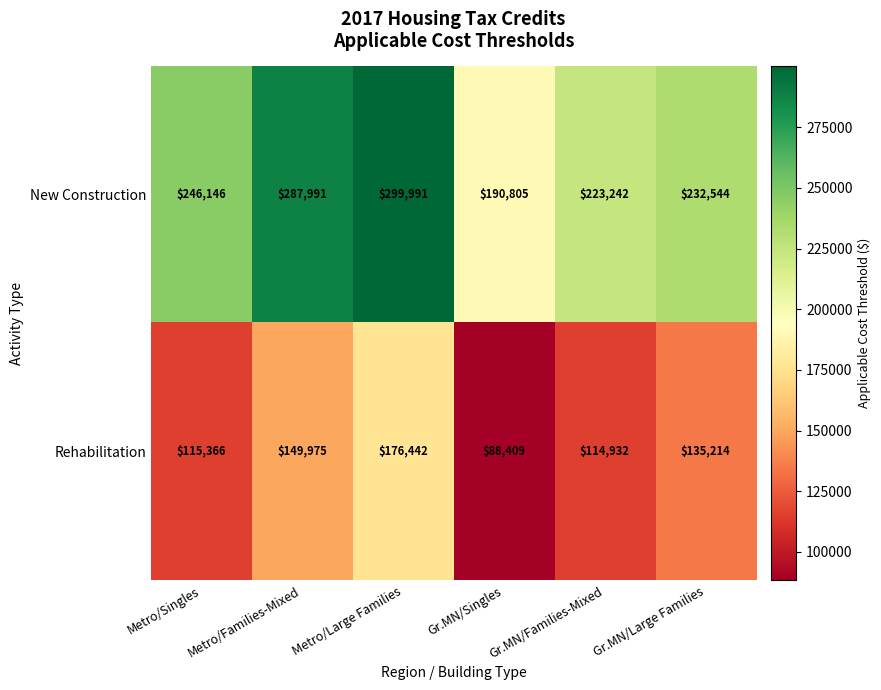

What is the difference between the maximum and minimum values in the New Construction series?

109186